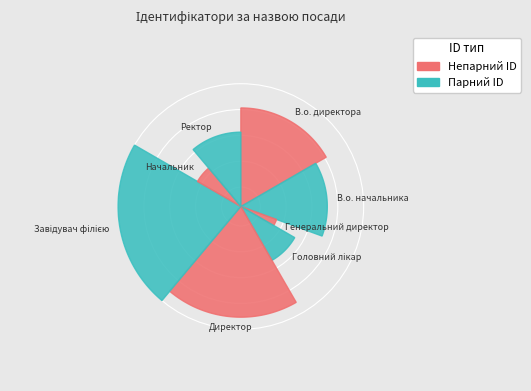

The В.о. директора slice represents 4% of the pie. True or false?

False